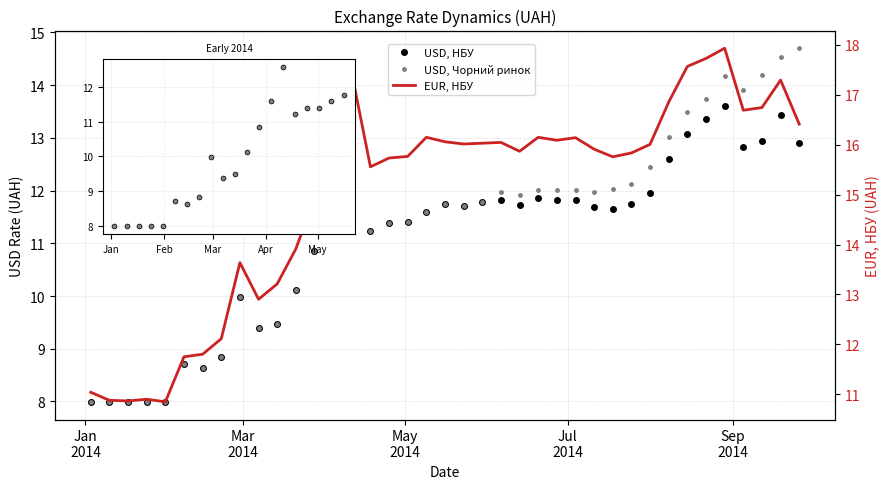

Which series has the largest range (max minus min)?

EUR, НБУ